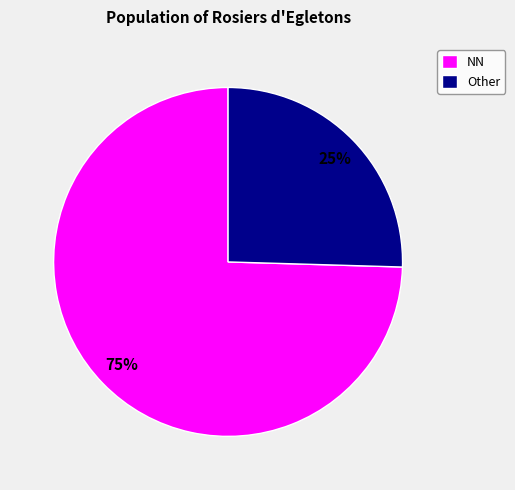

Which has a higher value, NN or Other?

NN